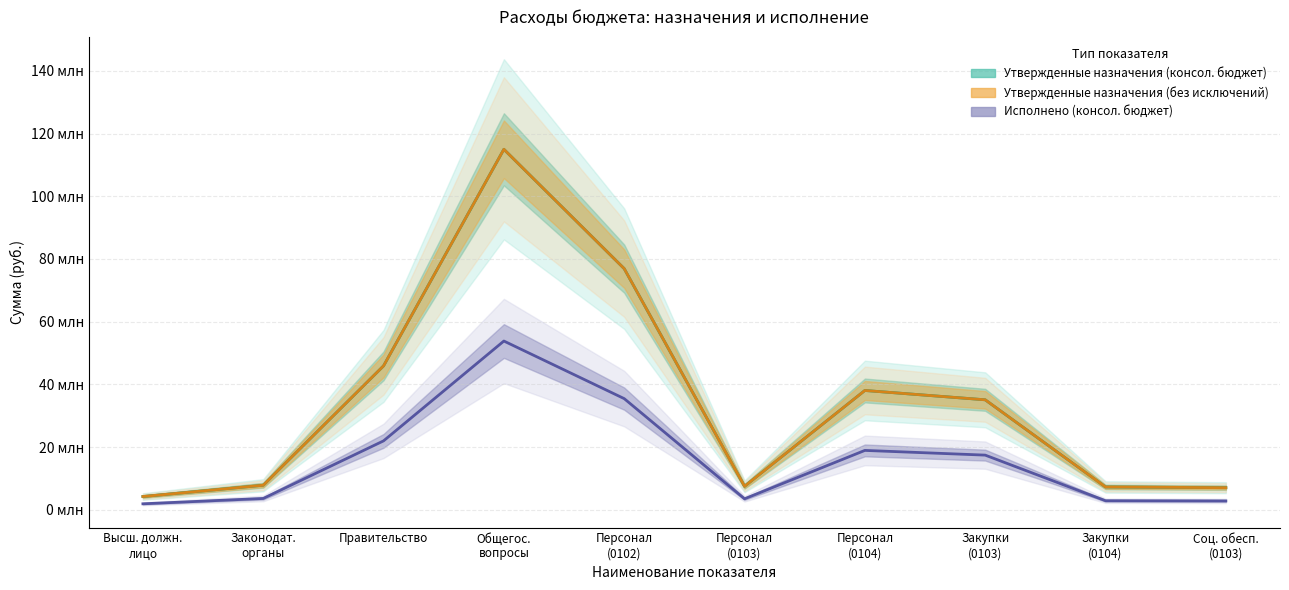

How many values in the Утвержденные назначения (консол. бюджет) series exceed 35059400?

5